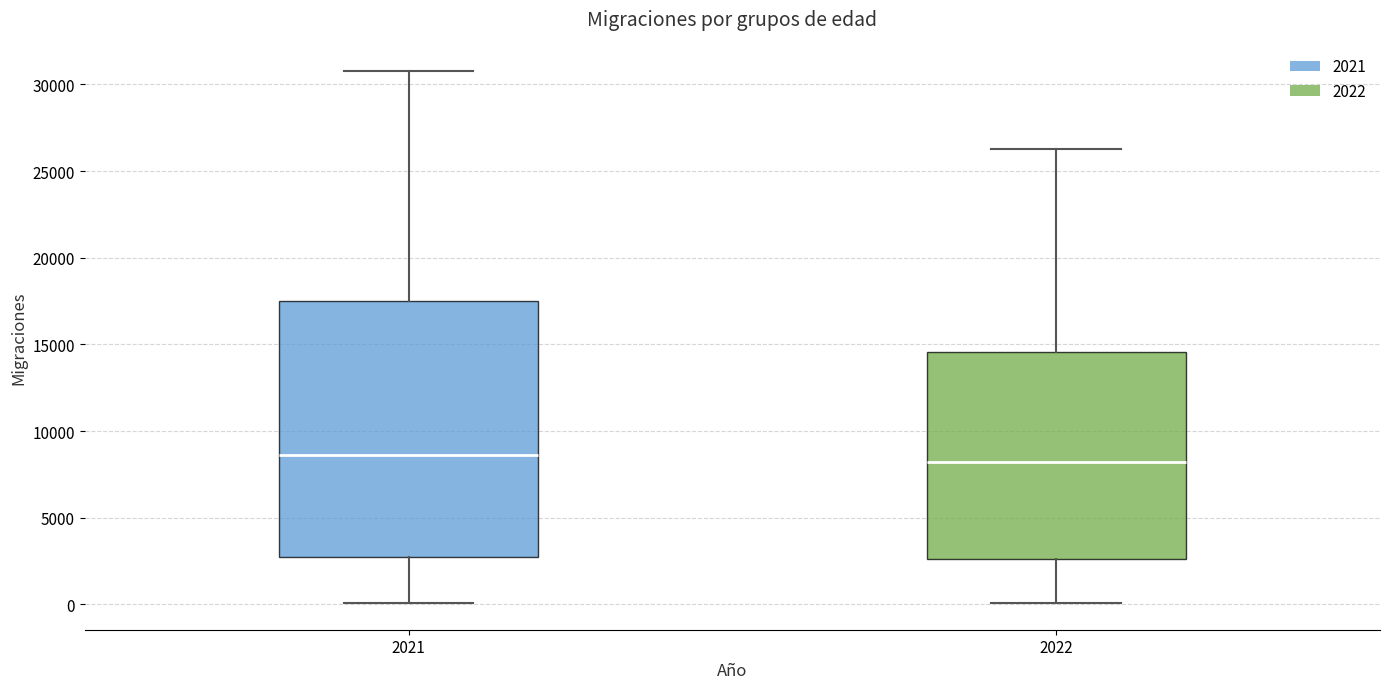

Which box is the tallest, from its lower edge to its upper edge?

2021